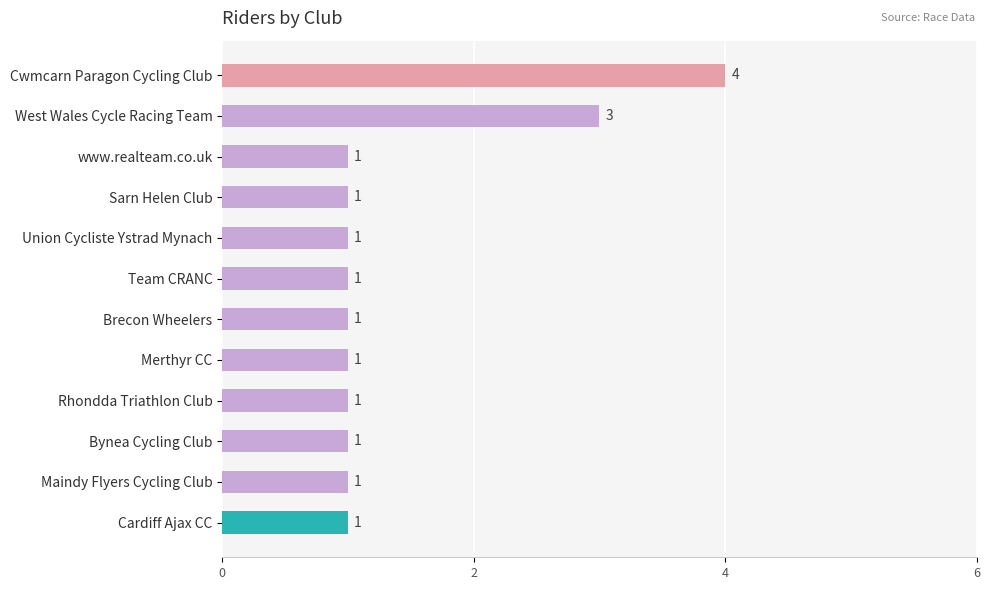

Does the chart contain any negative values?

No